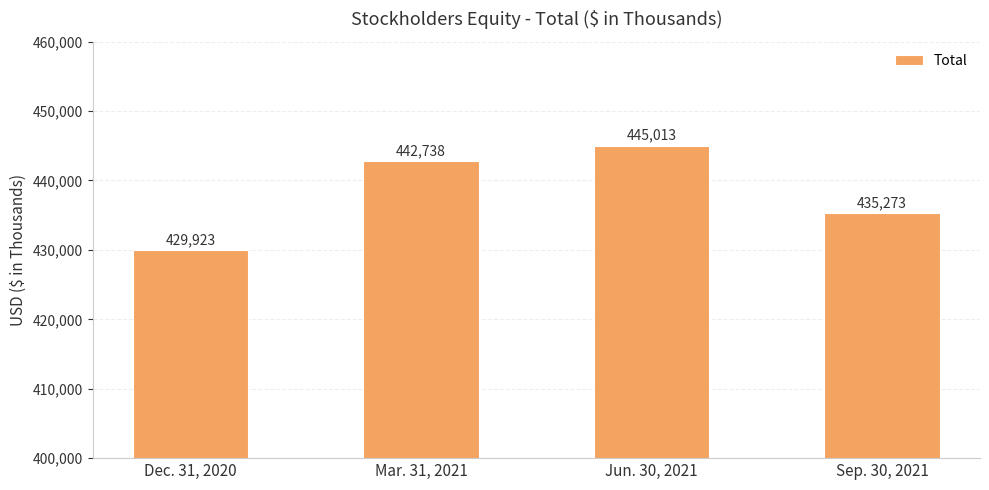

What is the difference between the maximum and minimum values?

15090